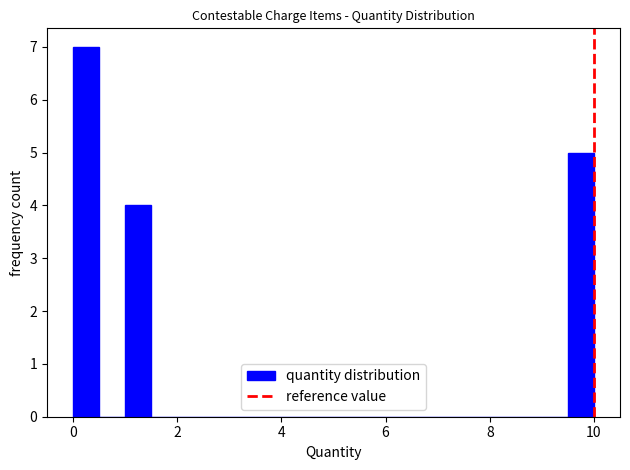

Read against the x-axis, roughly where is the centre of the tallest bar?

0.2